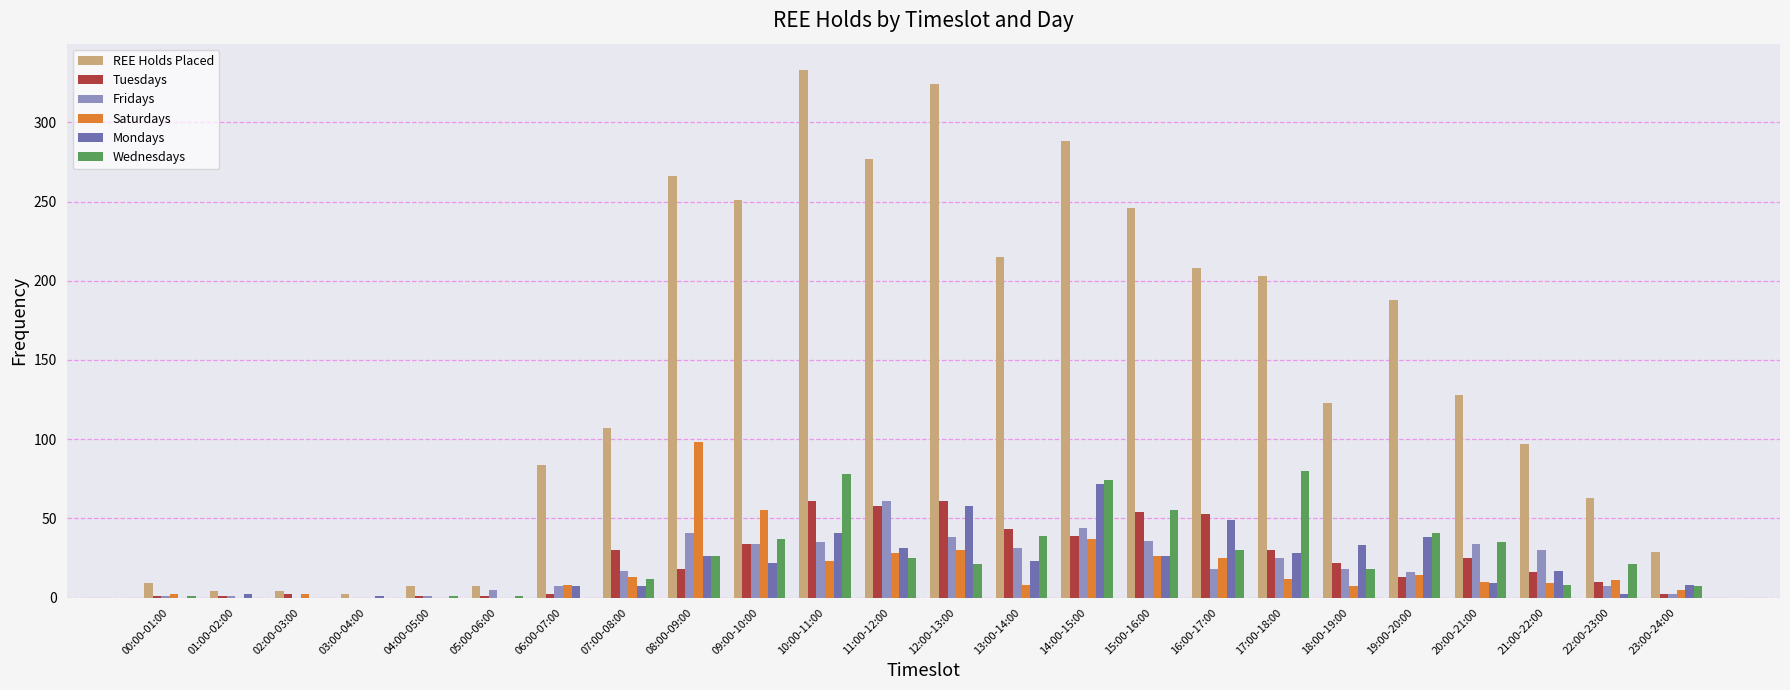

Read the Fridays value at 15:00-16:00, to the nearest 10.

40